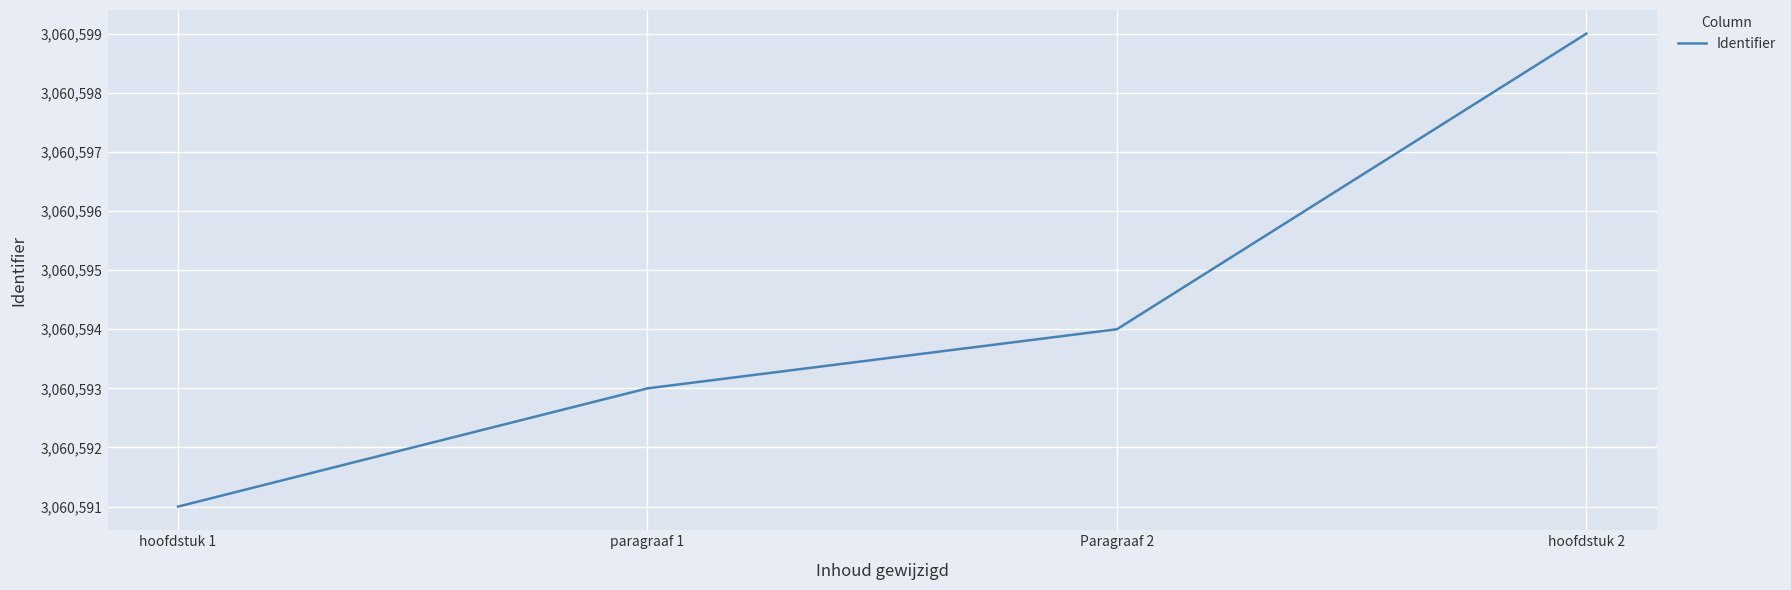

Which label corresponds to the largest value in the chart?

hoofdstuk 2